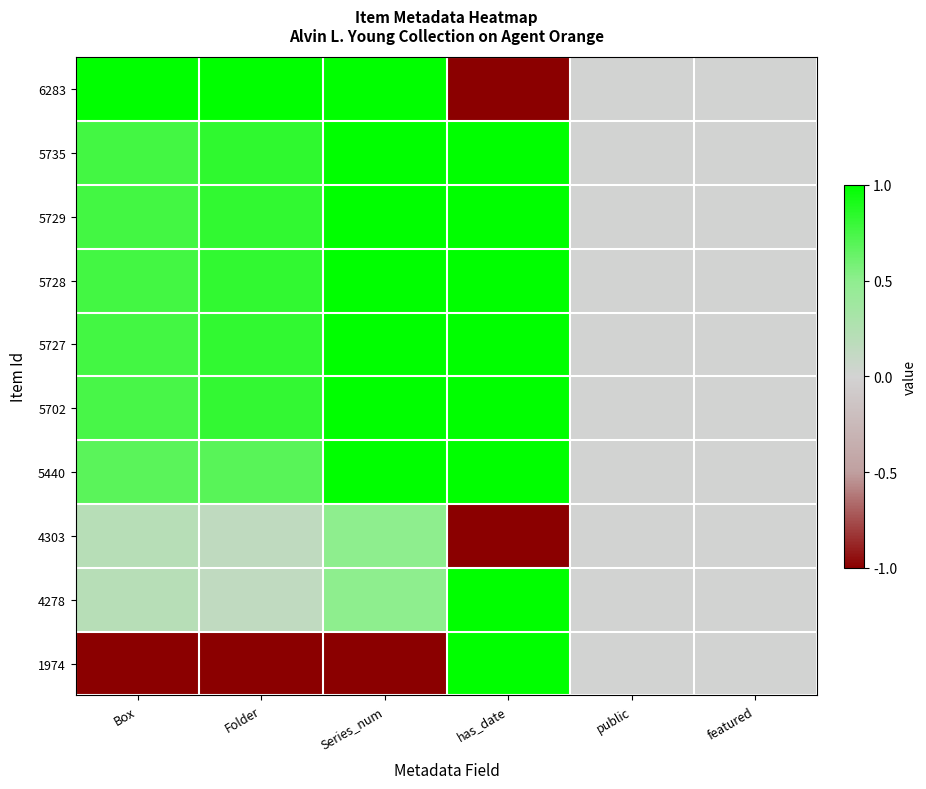

Rank the series at featured from lowest to highest value.

6283, 5735, 5729, 5728, 5727, 5702, 5440, 4303, 4278, 1974